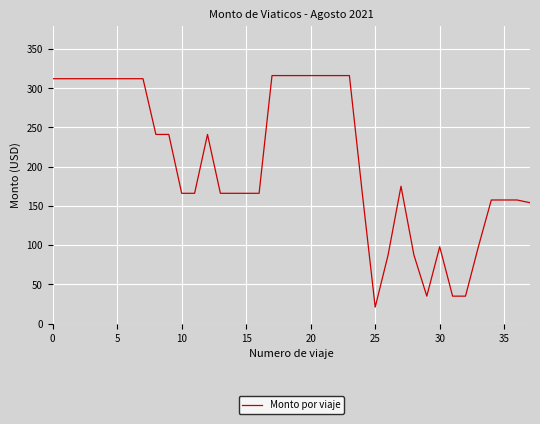

Is this an area chart (filled region under the line)?

No